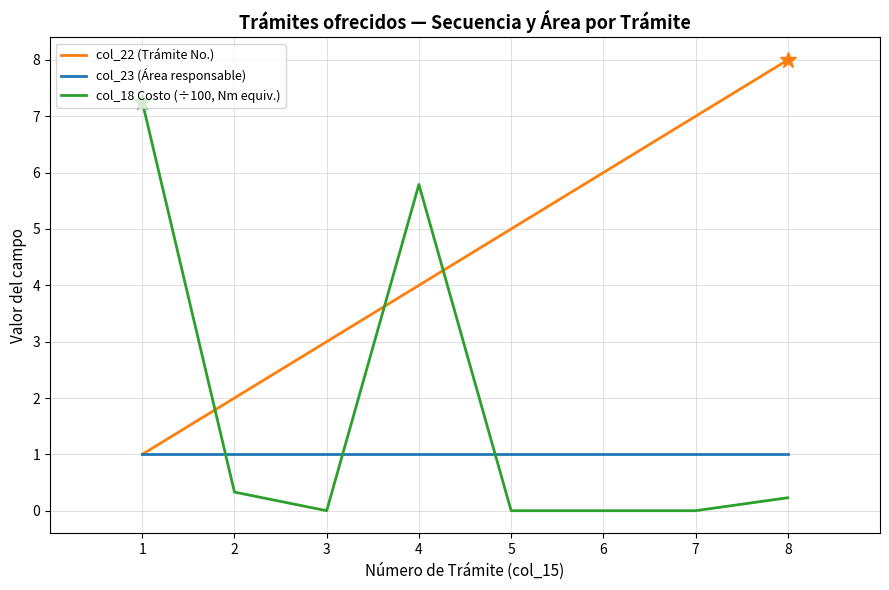

How many times do col_18 Costo (÷100, Nm equiv.) and col_22 (Trámite No.) cross each other?

3